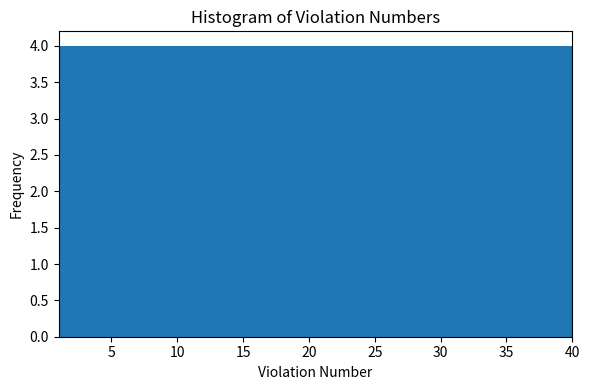

Reading left to right, list every bar in this chart as the range it spans on the x-axis followed by its height. Neither the bar edges nor the heights are printed on the chart, so give them approximately, as read against the axes.

1.0 to 4.9: 4
4.9 to 8.8: 4
8.8 to 12.7: 4
12.7 to 16.6: 4
16.6 to 20.5: 4
20.5 to 24.4: 4
24.4 to 28.3: 4
28.3 to 32.2: 4
32.2 to 36.1: 4
36.1 to 40.0: 4